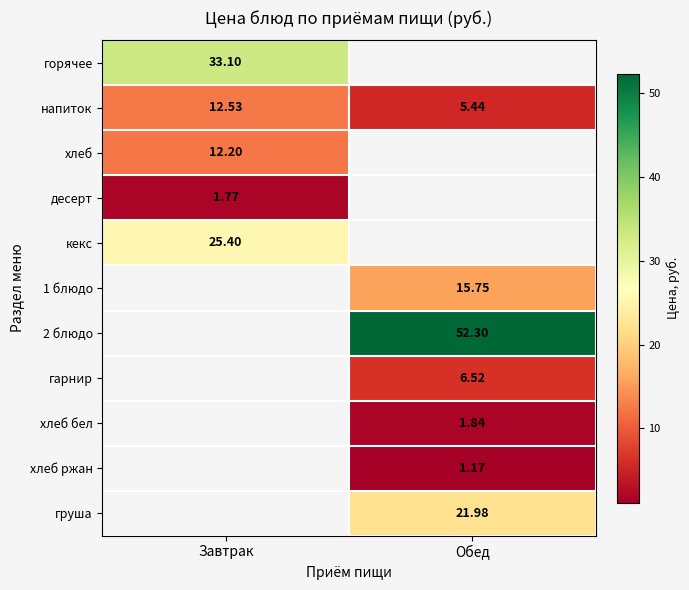

Is it true that хлеб ржан equals 0.5 at Обед?

False